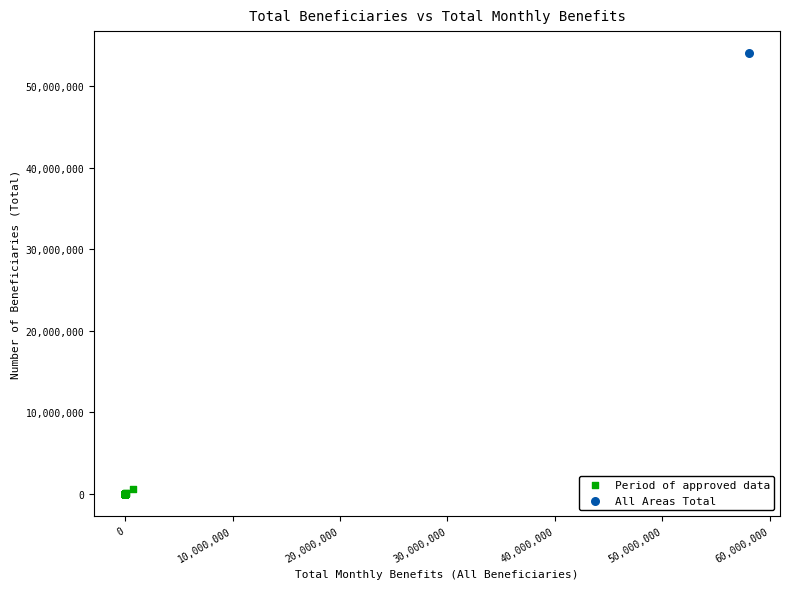

What are all the series names shown in the legend?

Period of approved data, All Areas Total